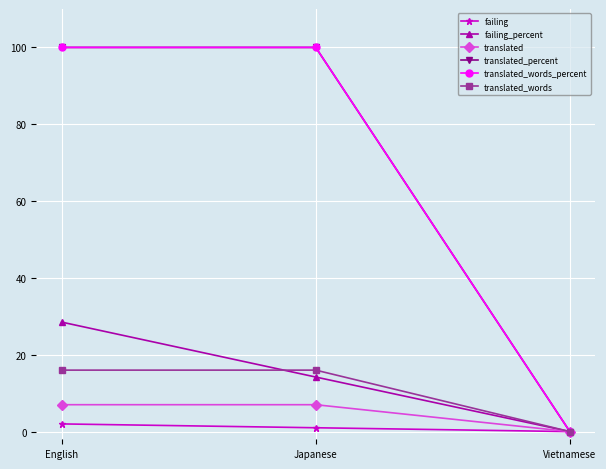

What position from the left is Japanese?

2